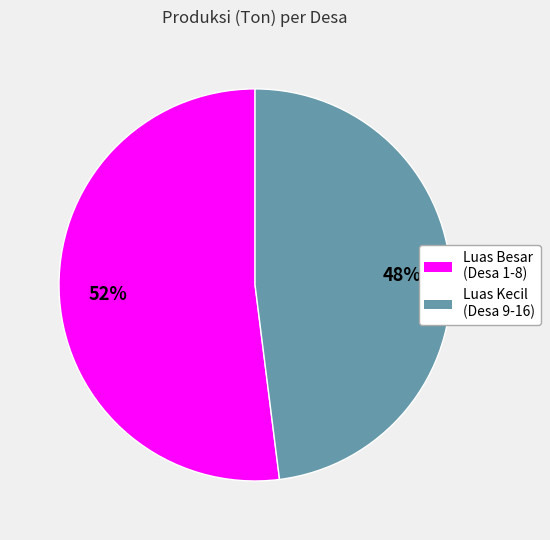

Is there any slice that represents more than half of the pie?

Yes